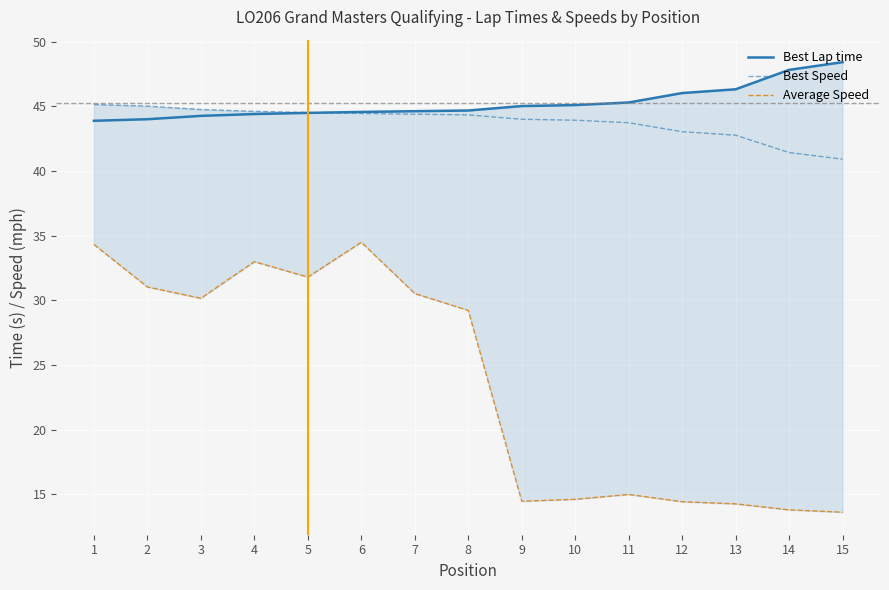

Which series has the largest total across all categories?

Best Lap time